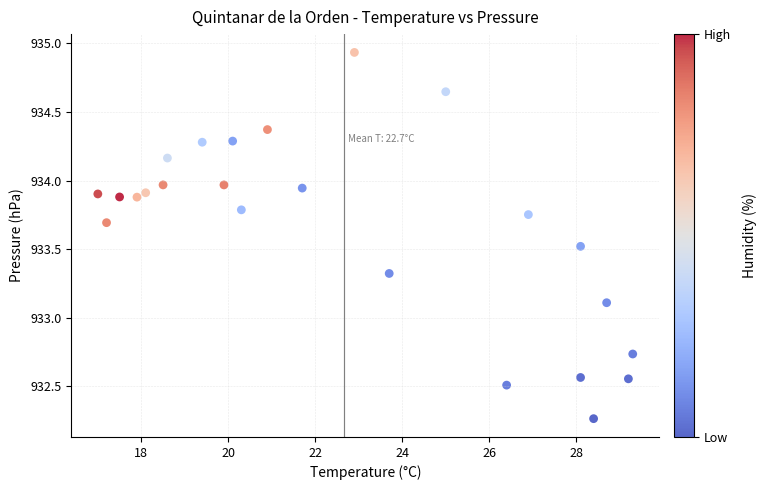

What is the range of Y values (max minus min)?

2.7